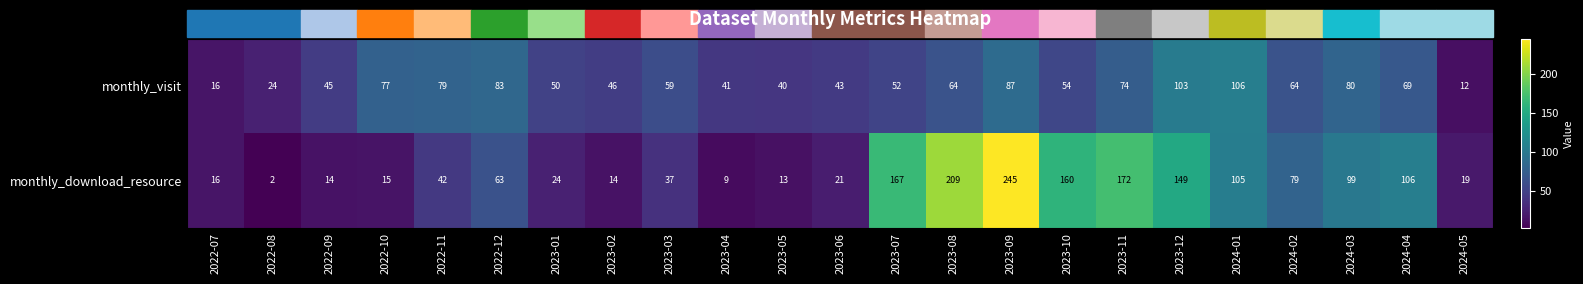

What is the spread (max minus min) of values at 2024-05?

7